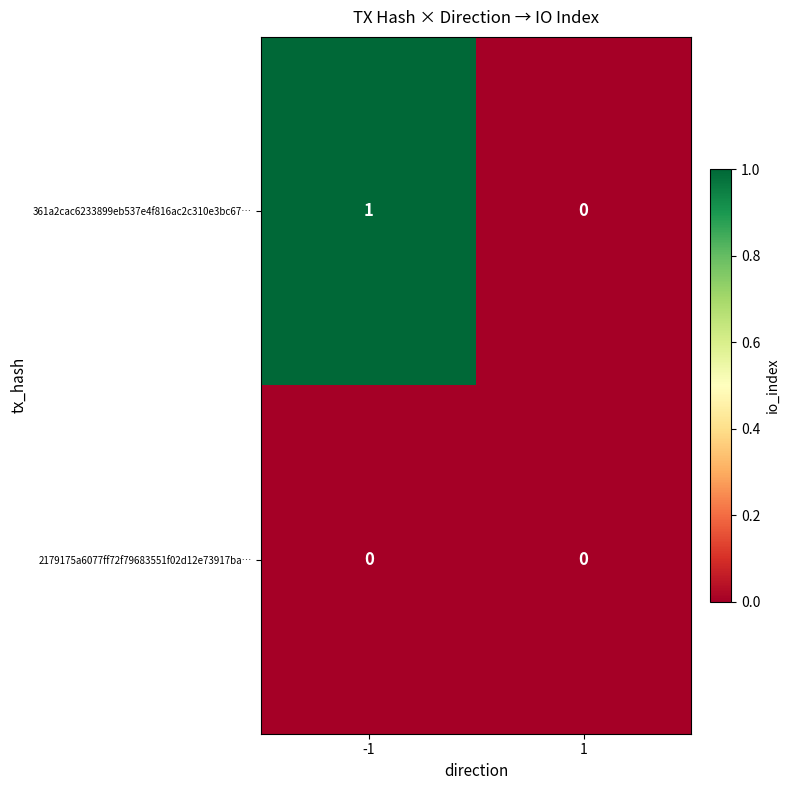

Which series has the largest range (max minus min)?

361a2cac6233899eb537e4f816ac2c310e3bc67…